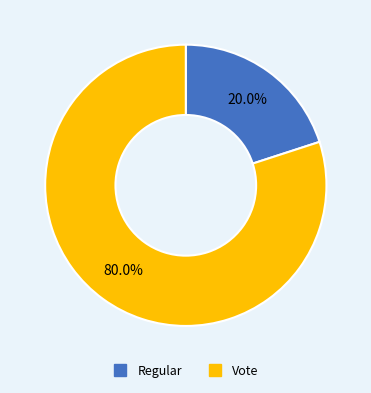

Which slice is the smallest?

Regular